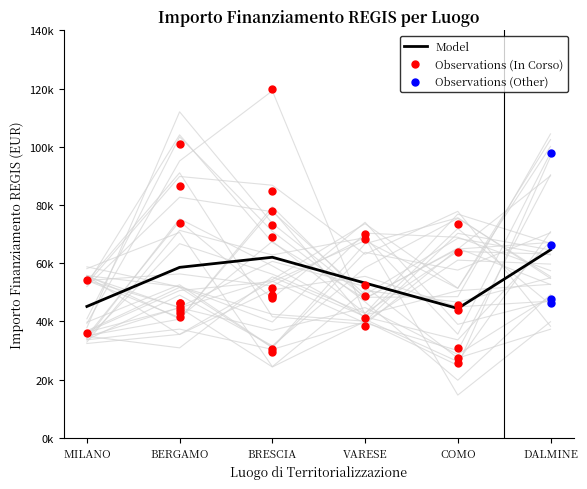

Which has a higher value, DALMINE or BERGAMO?

DALMINE